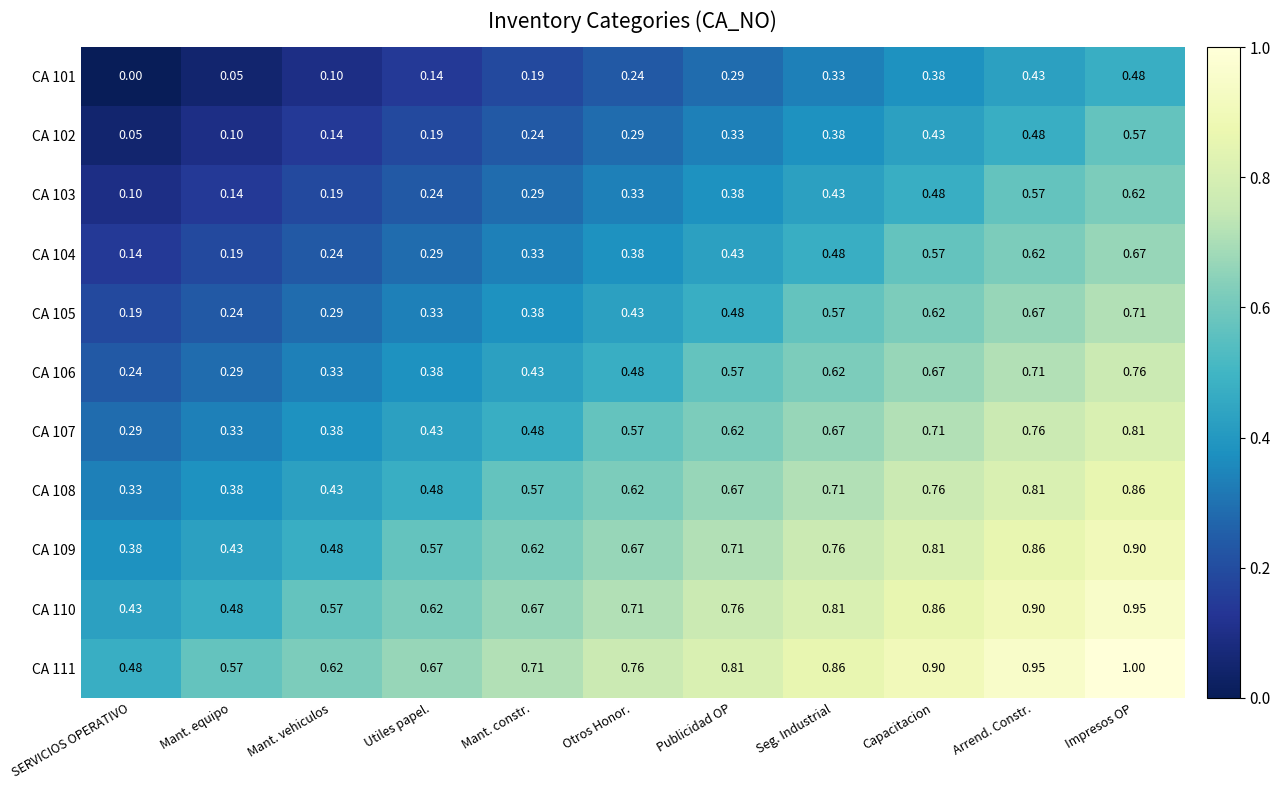

Which series has the largest total across all categories?

CA 111